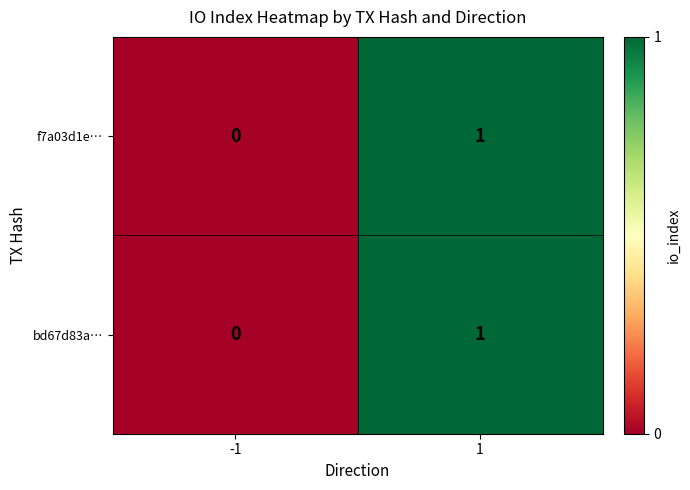

The value of bd67d83a… at -1 is 0. True or false?

True